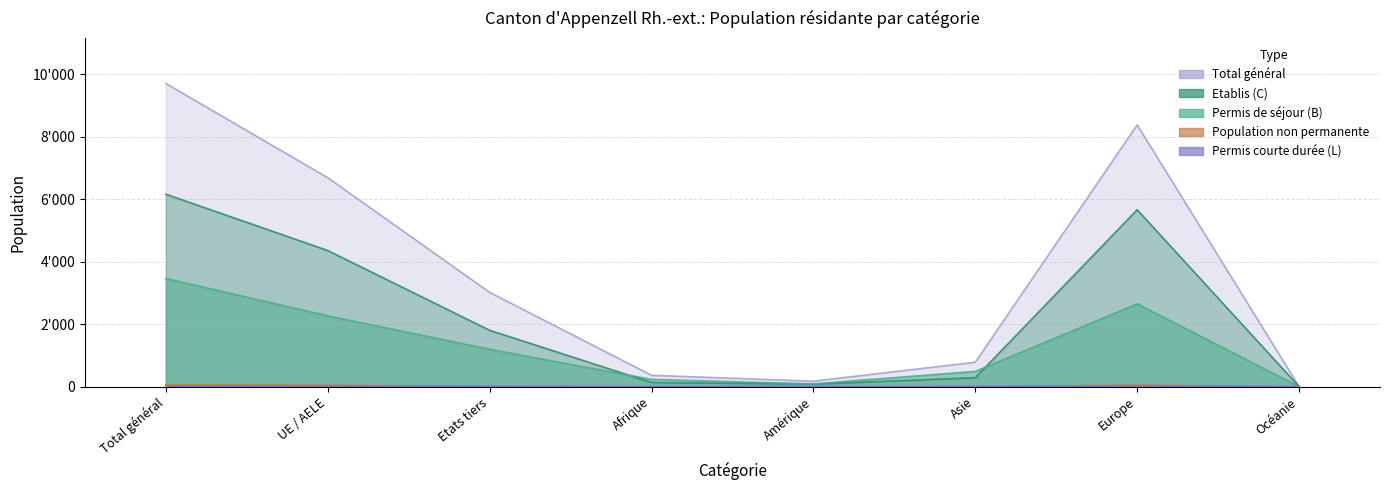

How many interior local peaks does the Total général series have?

1